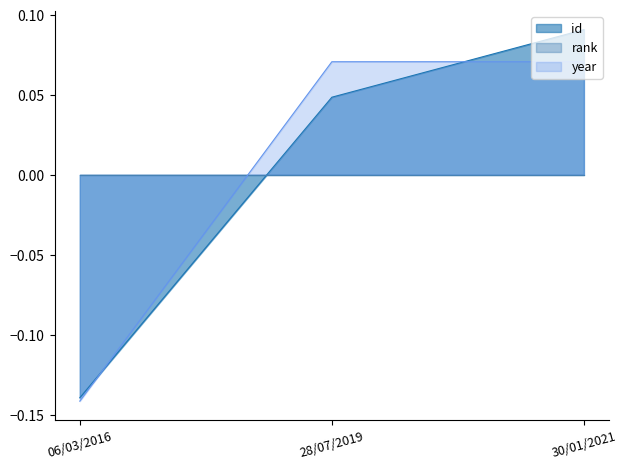

Which category has the lowest value across all series?

06/03/2016